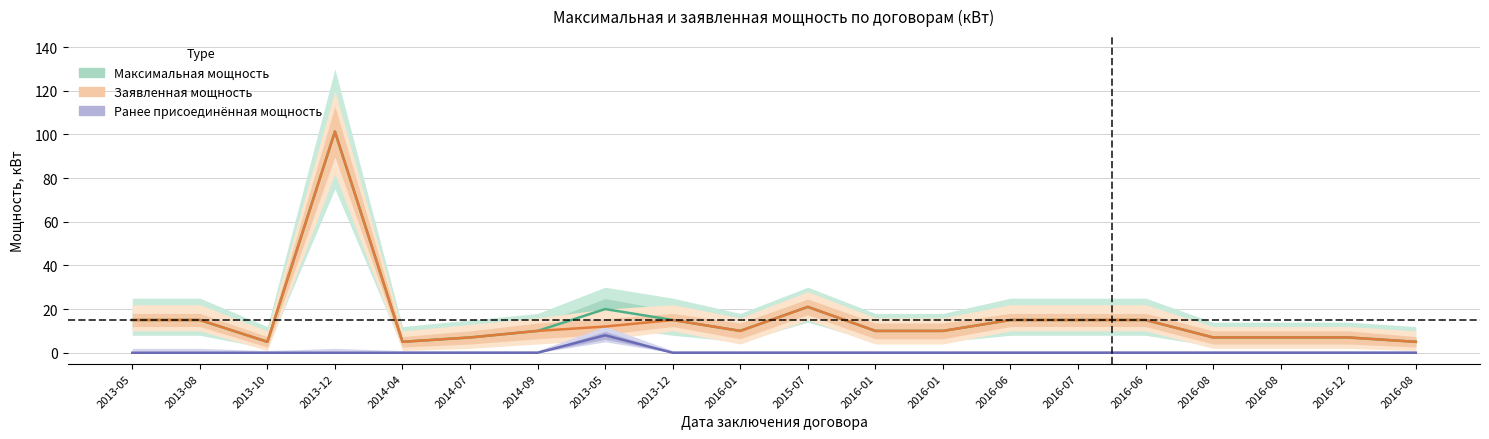

Between 2016-08 and 2013-10, which is larger?

2016-08